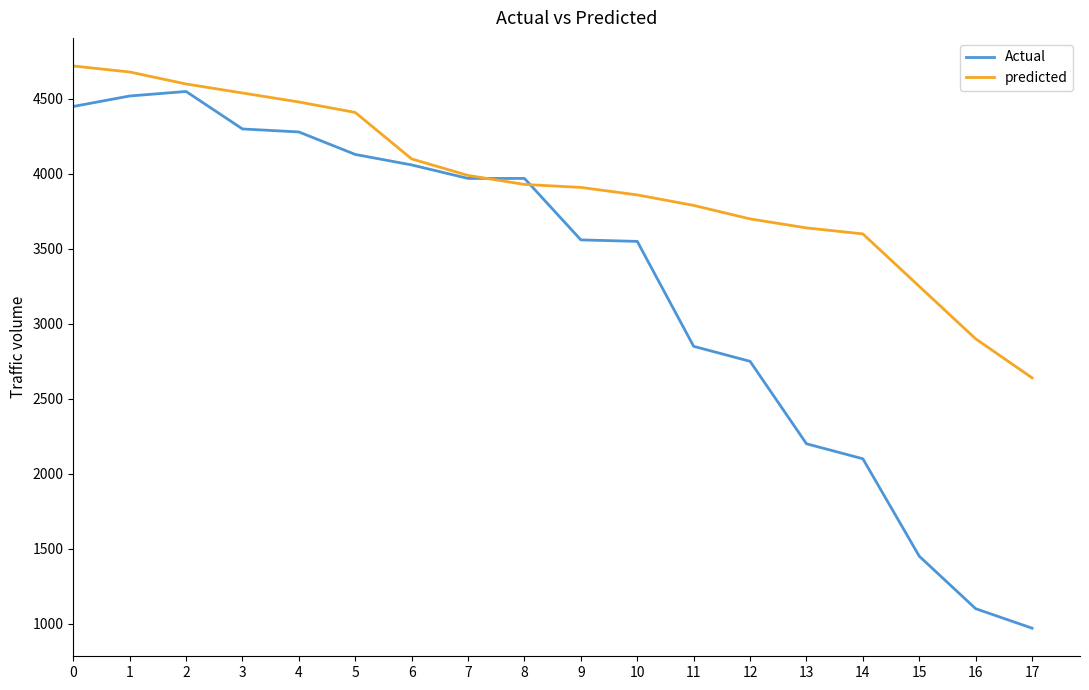

What is the greatest value displayed?

4720